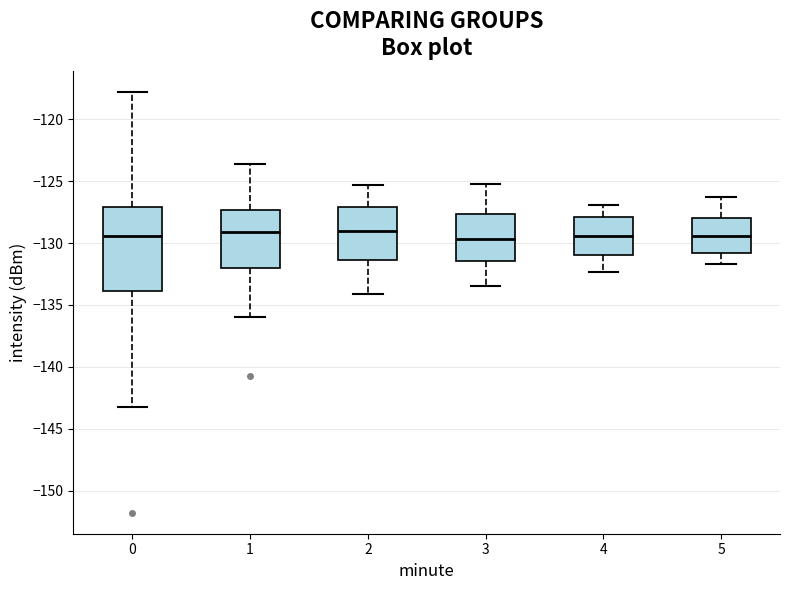

Reading left to right, read every box against the y-axis: the position of its median line, the range the box covers, and the ends of its whiskers. The values are not printed on the chart, so give them approximately, as read against the axis.

0: median -129.5, box -134.0 to -127.0, whiskers -143.5 to -118.0
1: median -129.0, box -132.0 to -127.5, whiskers -136.0 to -123.5
2: median -129.0, box -131.5 to -127.0, whiskers -134.0 to -125.5
3: median -129.5, box -131.5 to -127.5, whiskers -133.5 to -125.0
4: median -129.5, box -131.0 to -128.0, whiskers -132.5 to -127.0
5: median -129.5, box -131.0 to -128.0, whiskers -131.5 to -126.5